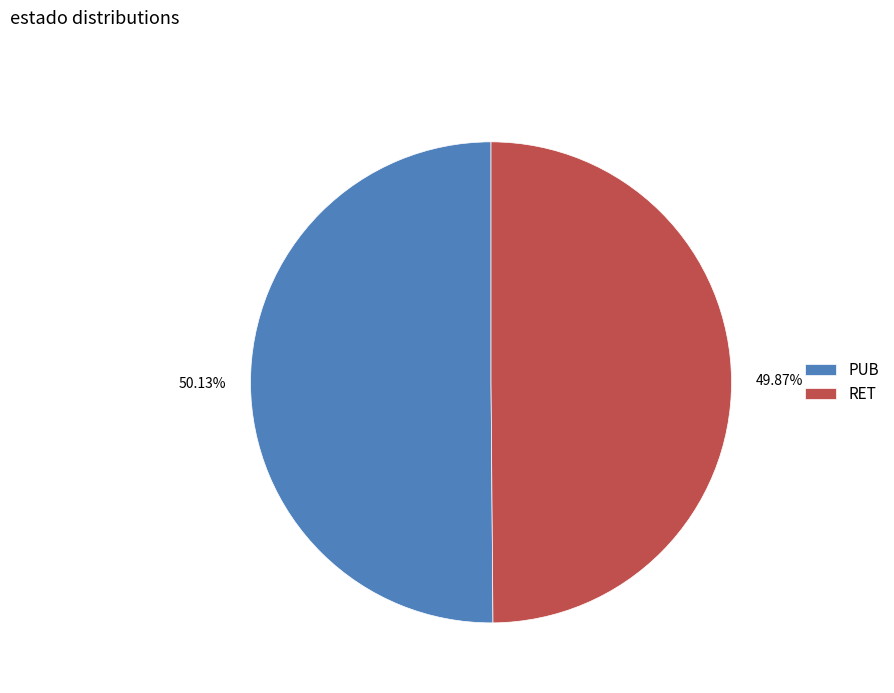

What percentage is the RET slice, to the nearest percent?

50%